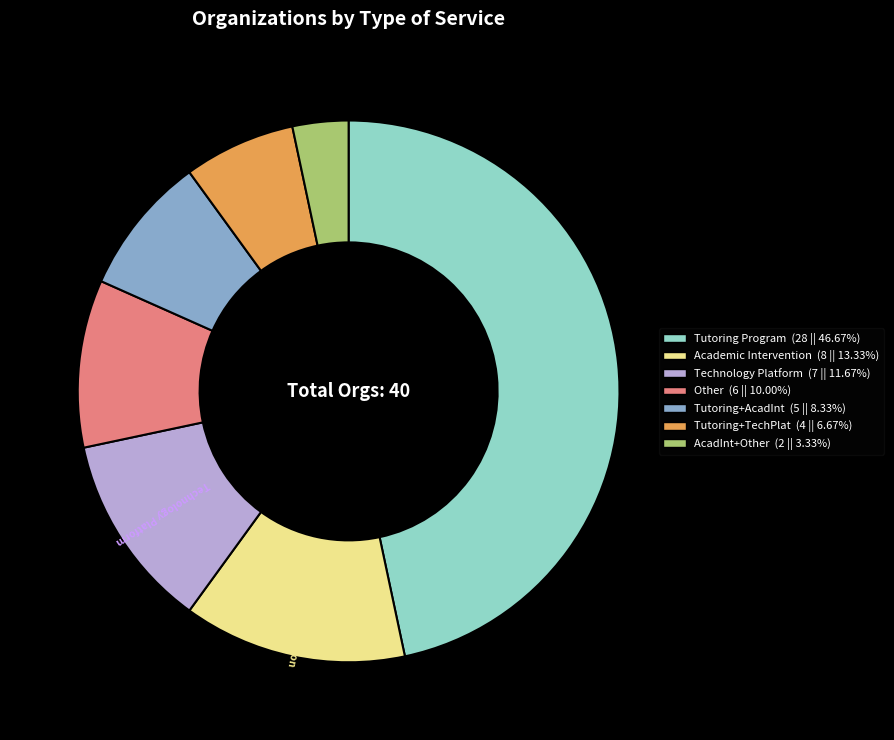

Is there any slice that represents more than half of the pie?

No